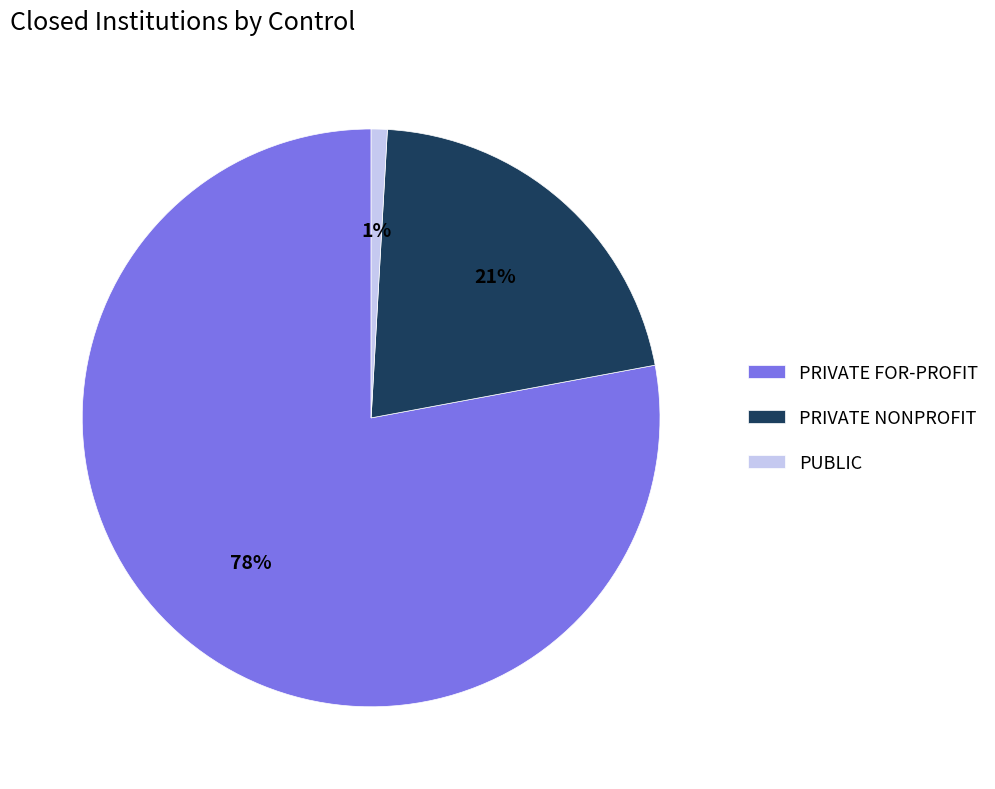

Rank the categories by value from highest to lowest.

PRIVATE FOR-PROFIT, PRIVATE NONPROFIT, PUBLIC